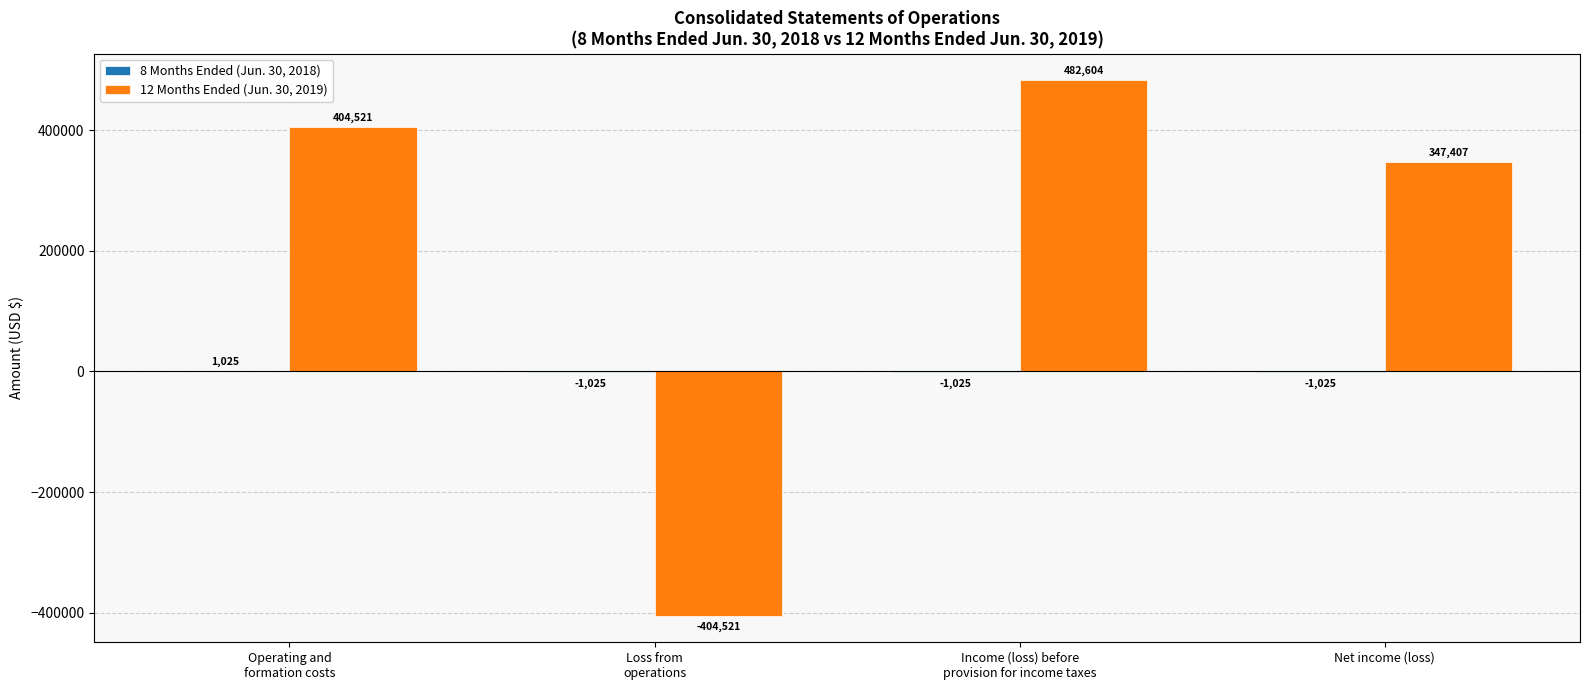

How many categories are shown in the chart?

4